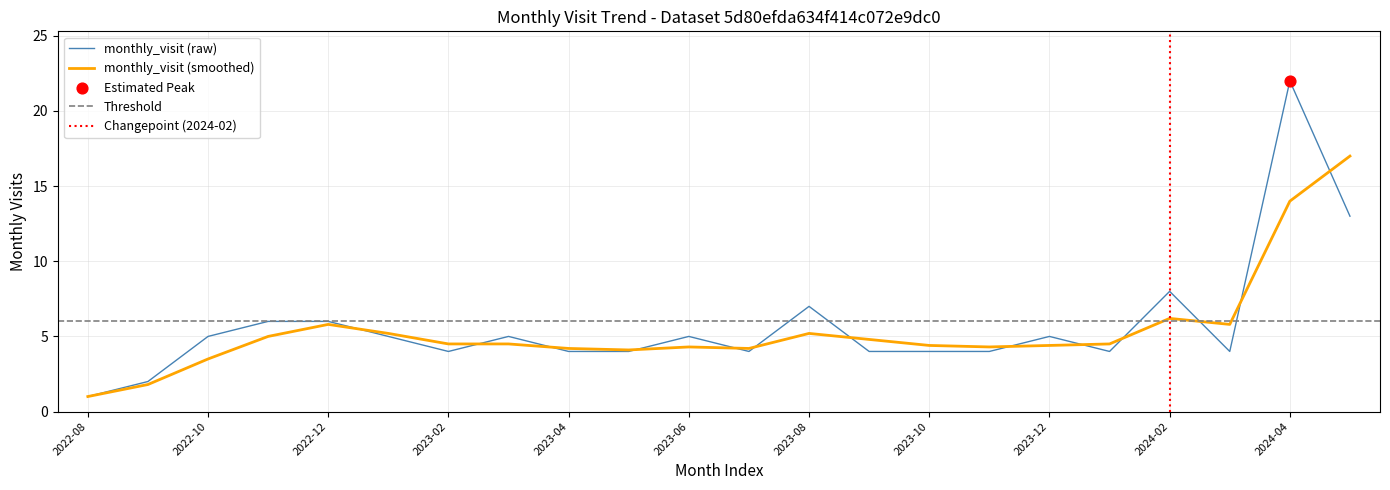

Which has a higher value, 2023-12 or 2024-01?

2023-12